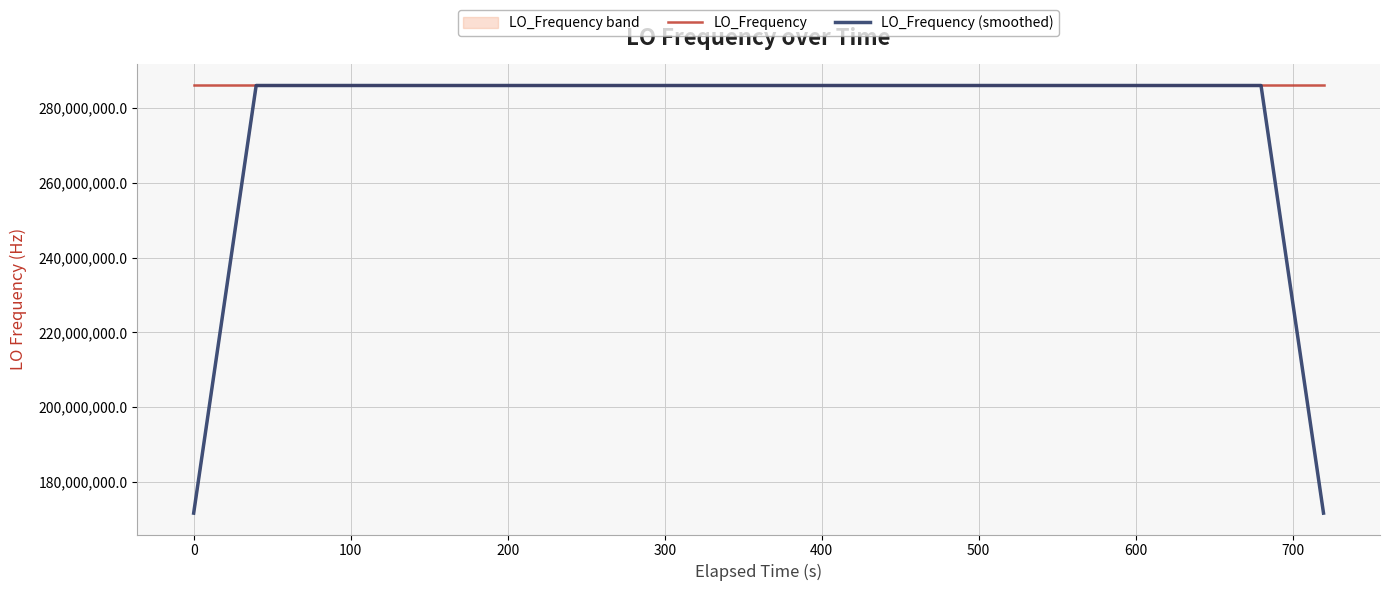

Reading left to right, what are all the values shown in this chart?

LO_Frequency: 286046999.1	286046998.9	286047000.6	286047000.8	286047001.1	286046998.7	286047000.5	286047000.4	286047000.3	286047000.6	286047000.5	286047000.5	286046998.7	286046998.7	286046999.7	286047002.6	286046998.4	286046999.8	286047002.3	286046998.4	286046998.2	286047002.8	286046999.0	286046998.3	286047002.7	286046998.4	286047000.0	286047000.5	286047000.6	286047000.6	286046998.1	286047002.1	286046999.9	286047000.5	286046998.2	286047002.8	286047001.2	286046999.1	286047001.0	286046999.1
LO_Frequency (smoothed): 171628199.7	228837599.9	286047000.1	286047000.0	286047000.3	286047000.3	286047000.2	286047000.1	286047000.5	286047000.5	286047000.1	286046999.8	286046999.6	286047000.0	286046999.6	286046999.8	286047000.6	286047000.3	286046999.4	286047000.3	286047000.1	286046999.3	286047000.2	286047000.2	286046999.7	286047000.0	286047000.4	286047000.0	286047000.0	286047000.4	286047000.3	286047000.2	286046999.8	286047000.7	286047000.5	286047000.4	286047000.5	286047000.6	228837600.1	171628199.8